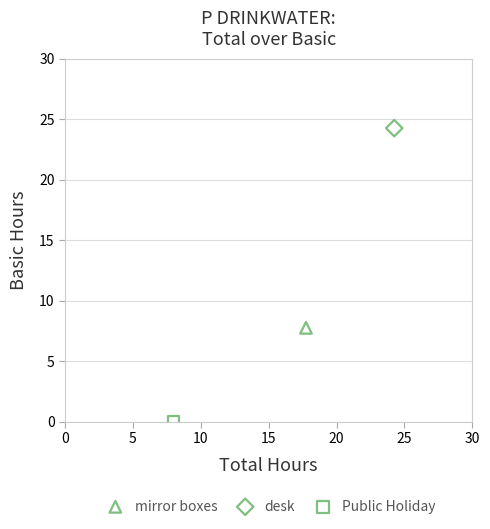

What are all the series names shown in the legend?

mirror boxes, desk, Public Holiday